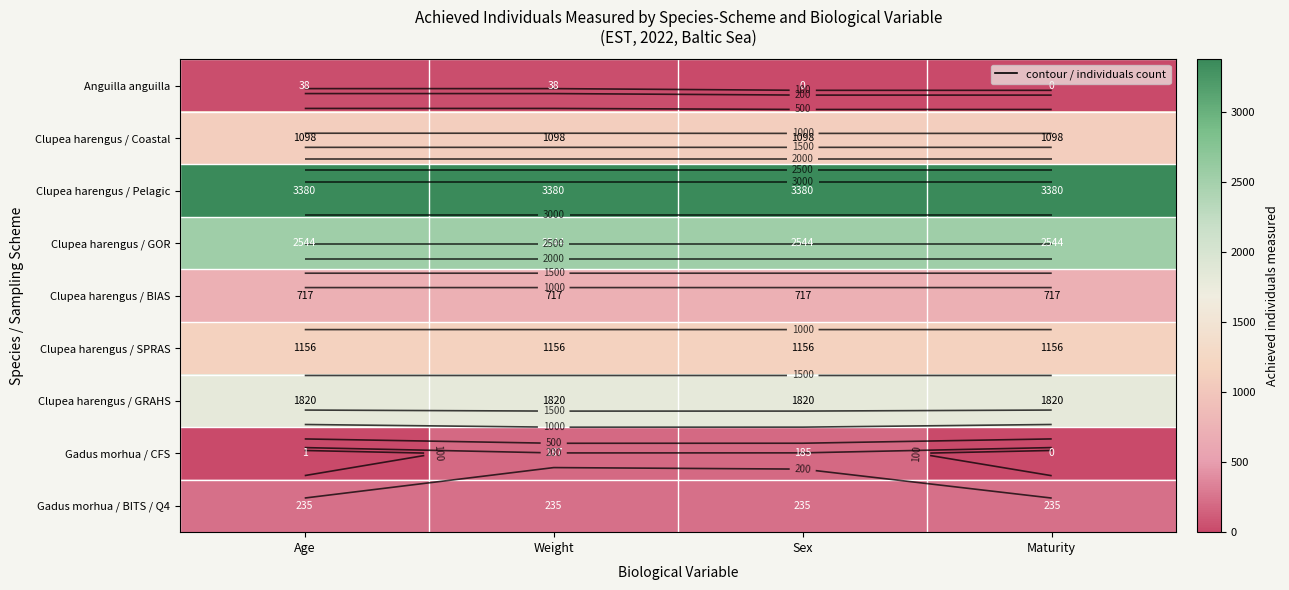

Is it true that Clupea harengus / SPRAS equals 1156 at Sex?

True